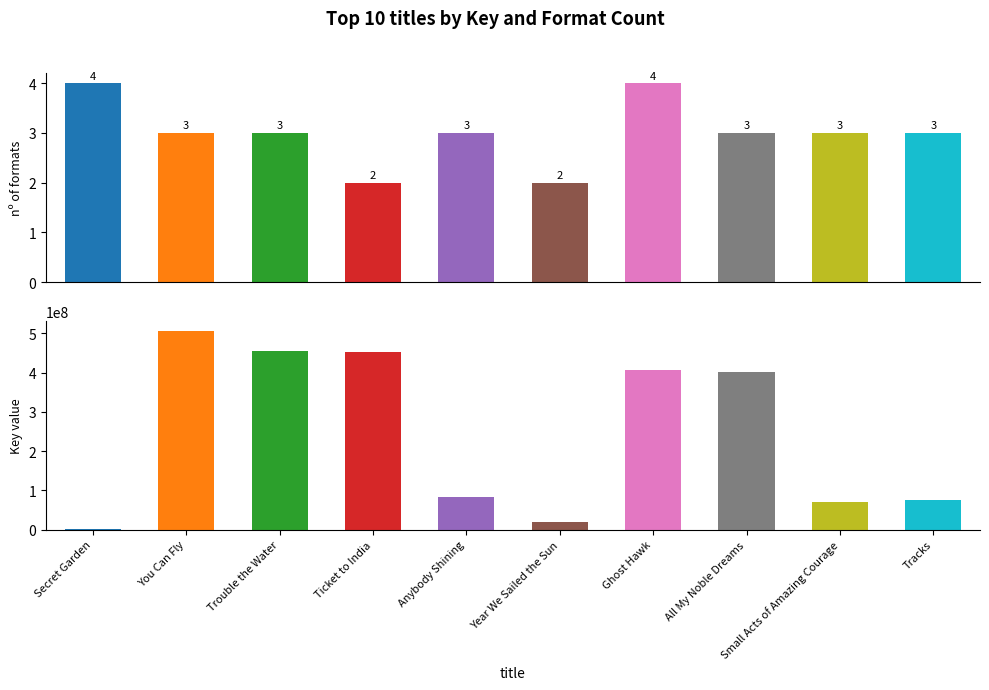

Which label corresponds to the largest value in the chart?

You Can Fly